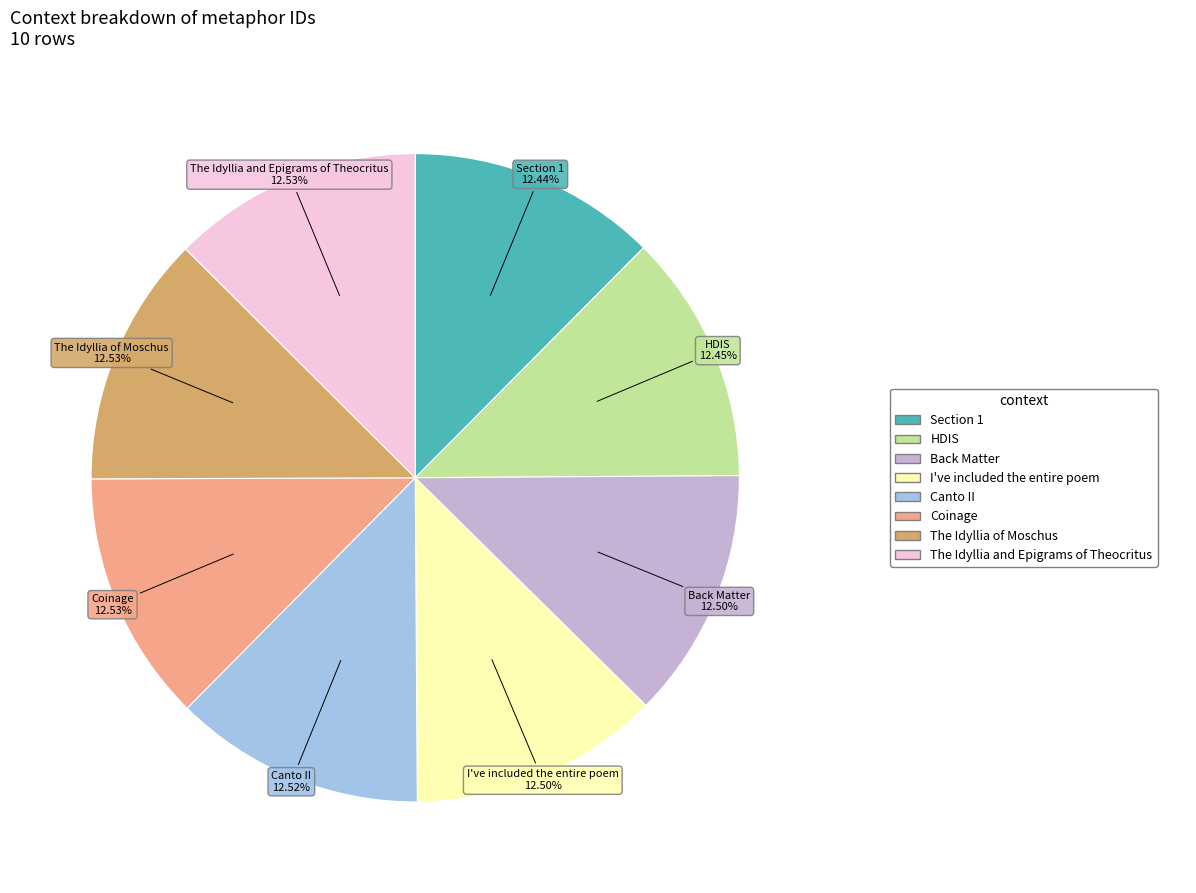

Do Back Matter and Coinage together represent more than half of the pie?

No